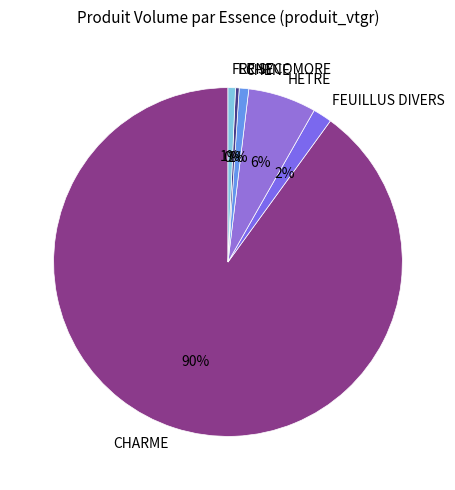

Is there any slice that represents more than half of the pie?

Yes